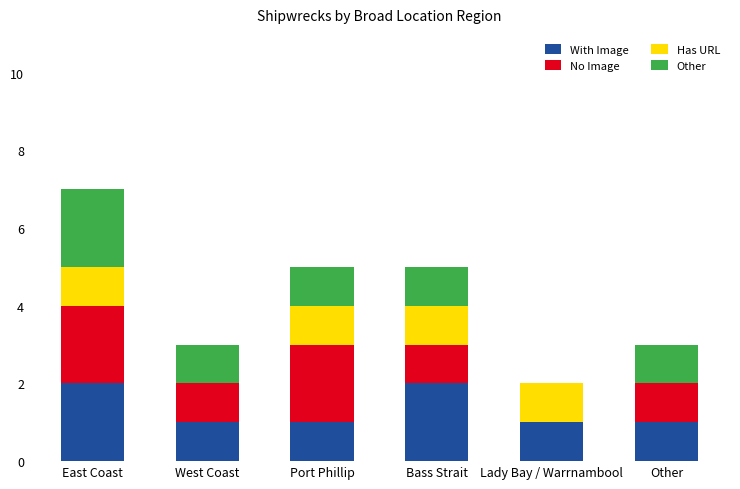

At which category is the sum across all series the highest?

East Coast